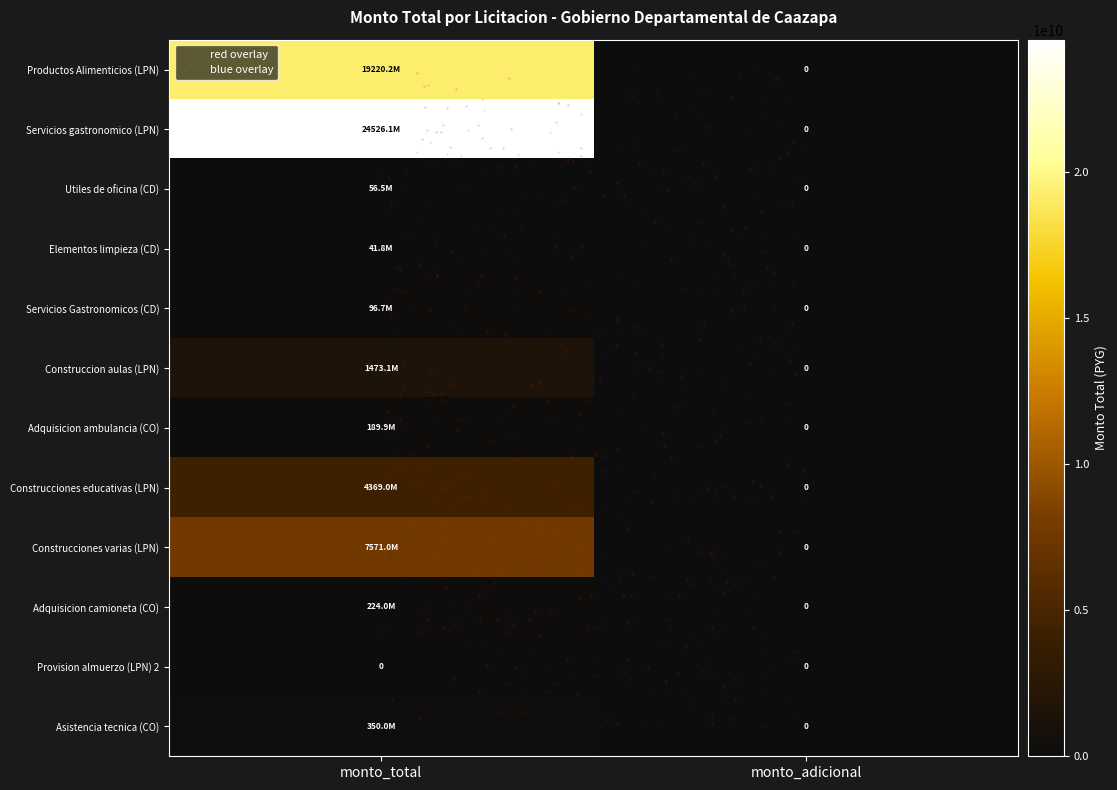

Reading left to right, extract all data points from this chart.

Productos Alimenticios (LPN): 19220157800	0
Servicios gastronomico (LPN): 24526142280	0
Utiles de oficina (CD): 56537214	0
Elementos limpieza (CD): 41769351	0
Servicios Gastronomicos (CD): 96746300	0
Construccion aulas (LPN): 1473066397	0
Adquisicion ambulancia (CO): 189900000	0
Construcciones educativas (LPN): 4368961327	0
Construcciones varias (LPN): 7571000000	0
Adquisicion camioneta (CO): 224000000	0
Provision almuerzo (LPN) 2: 0	0
Asistencia tecnica (CO): 350000000	0